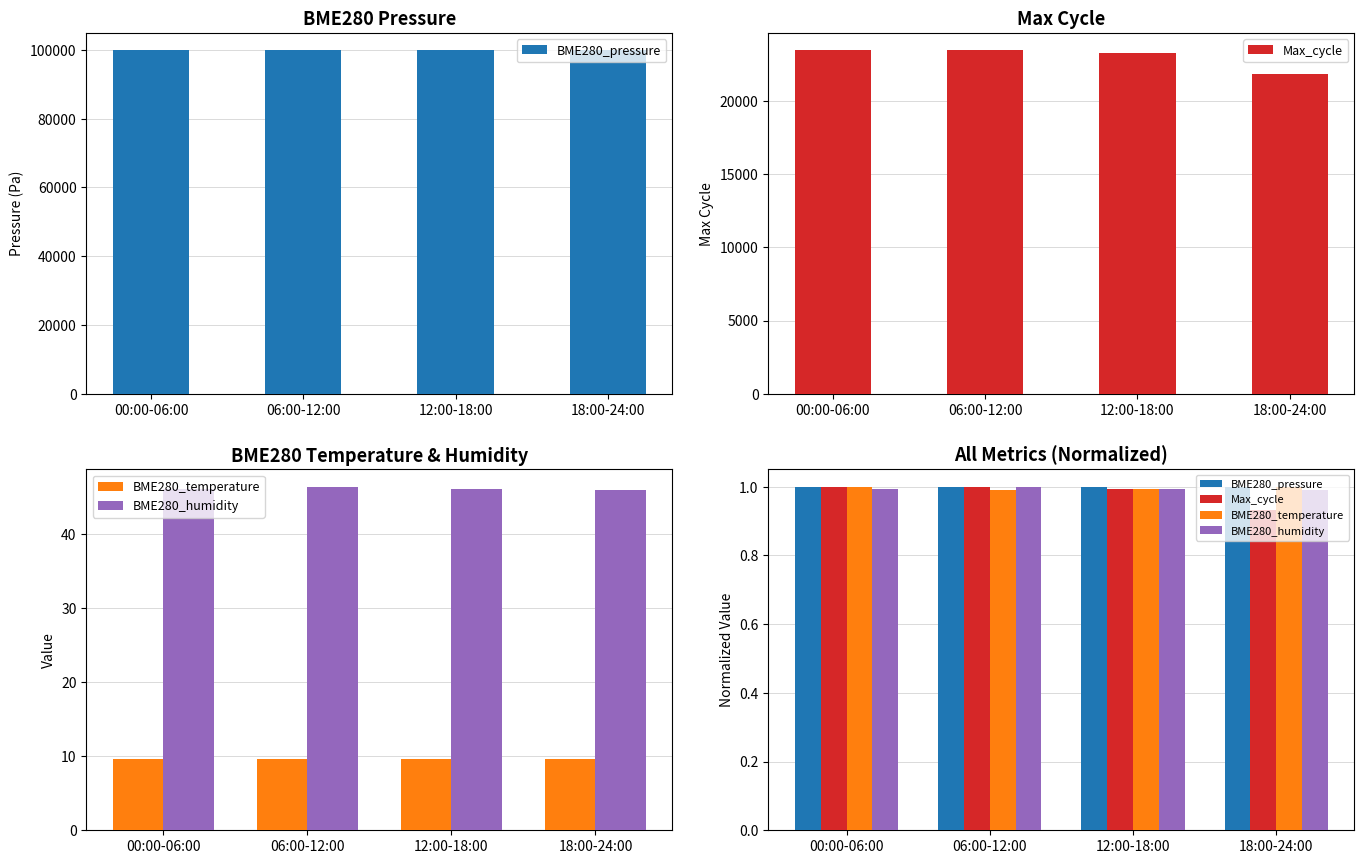

What is the total value across all series at 06:00-12:00?

4.0